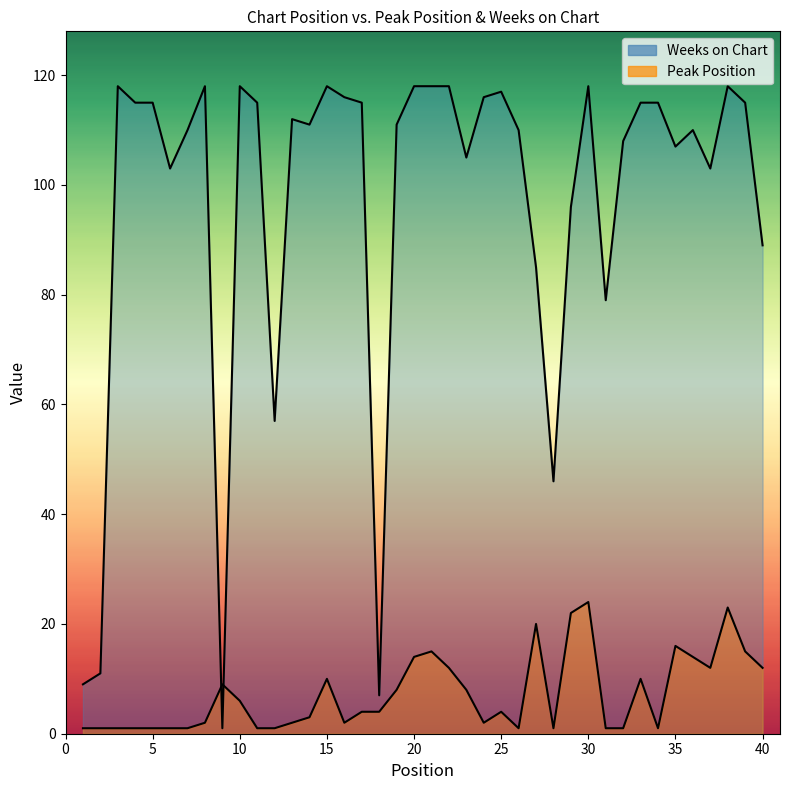

How many values in the Peak Position series are below 4?

19